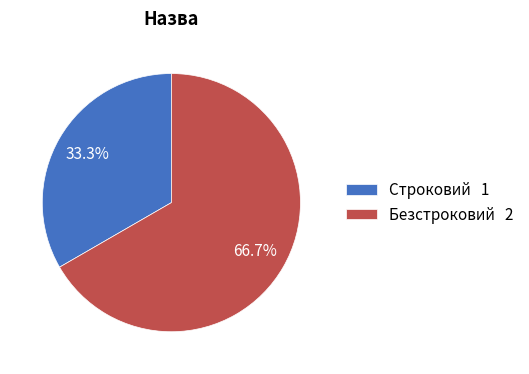

Which has a higher value, Строковий 1 or Безстроковий 2?

Безстроковий 2